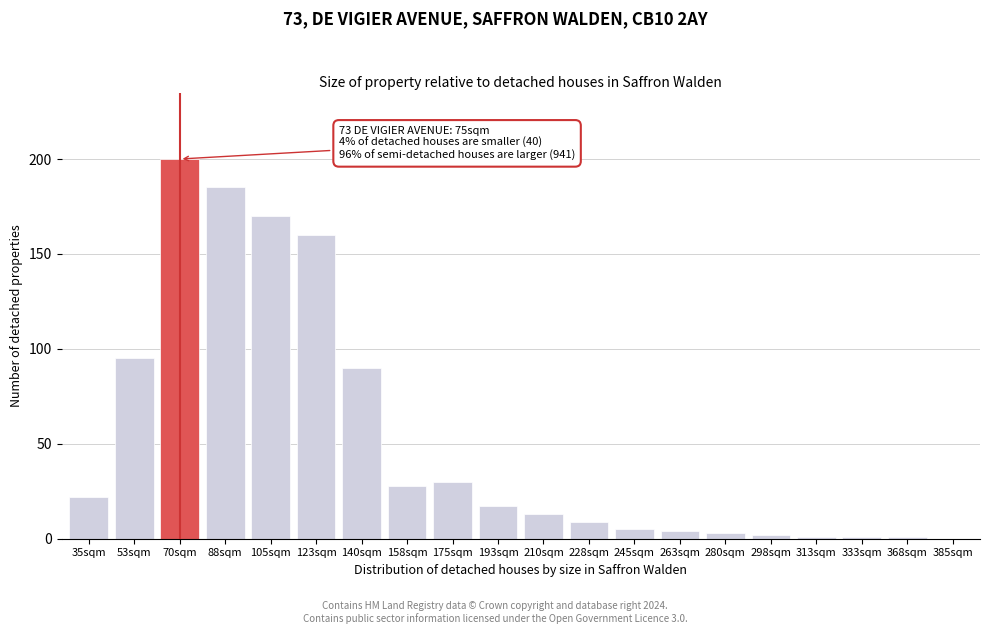

Reading left to right, list all the values displayed in this chart.

35sqm=22	53sqm=95	70sqm=200	88sqm=185	105sqm=170	123sqm=160	140sqm=90	158sqm=28	175sqm=30	193sqm=17	210sqm=13	228sqm=9	245sqm=5	263sqm=4	280sqm=3	298sqm=2	313sqm=1	333sqm=1	368sqm=1	385sqm=0